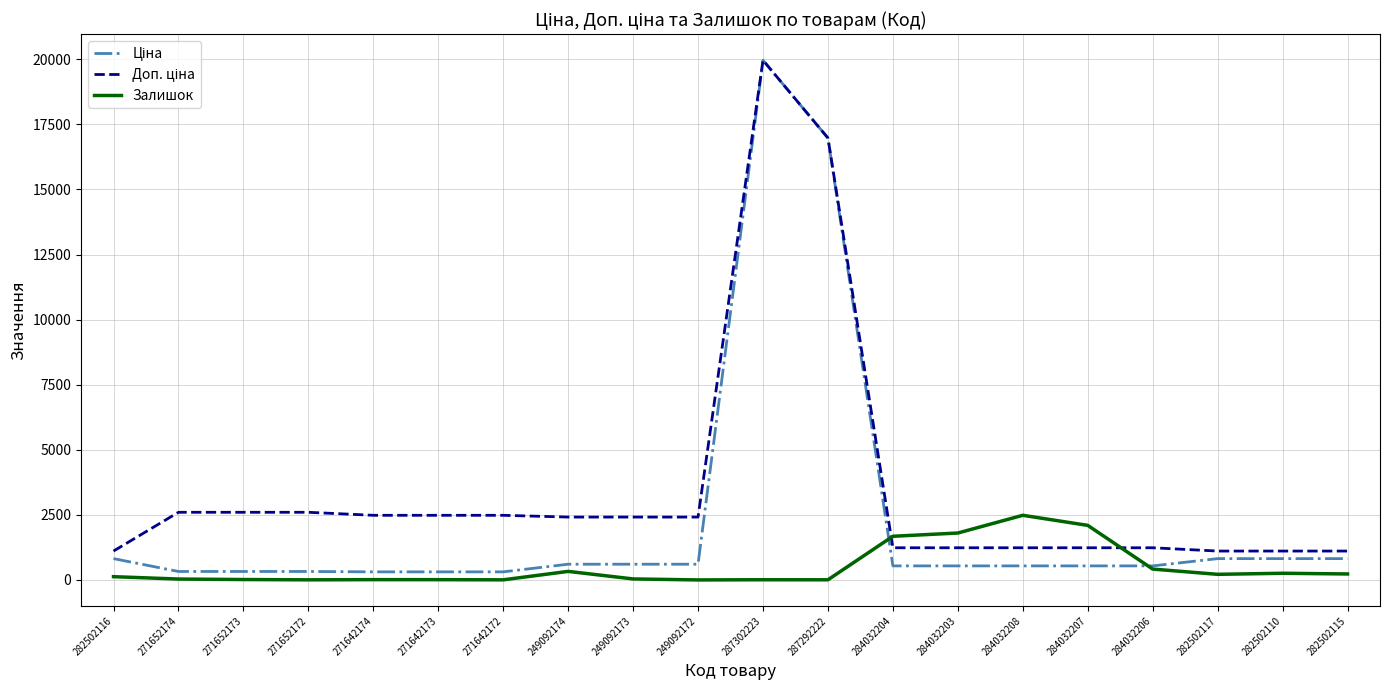

Which label corresponds to the largest value in the chart?

287302223